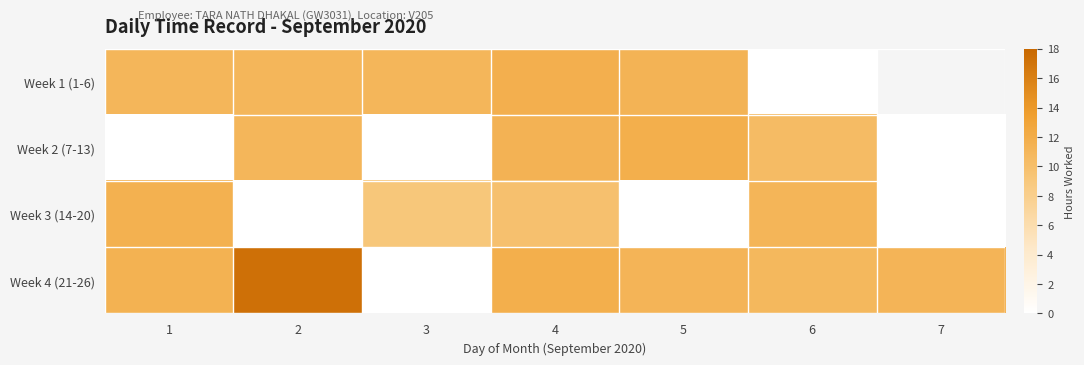

Between 4 and 7, which series saw the biggest shift?

Week 2 (7-13)